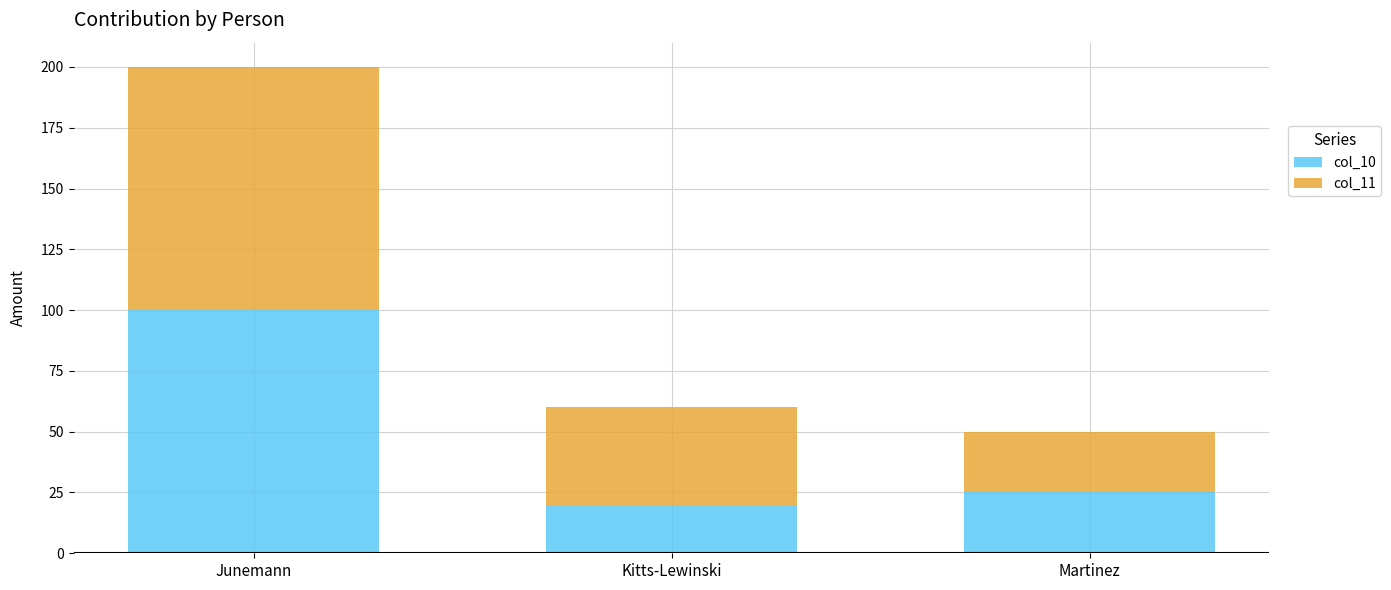

What is the sum of the col_10 values at Martinez and Junemann?

125